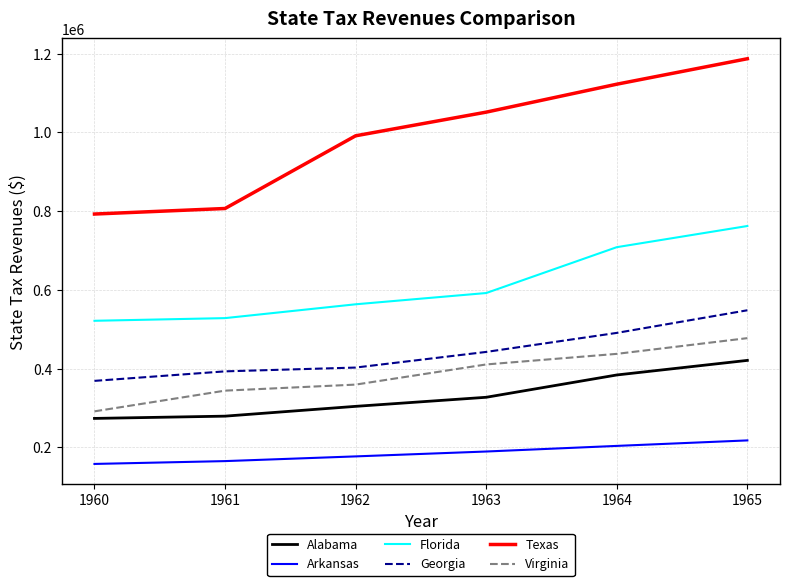

Reading left to right, transcribe all the data shown in this chart.

Alabama: 273718	279475	304369	327399	384054	421096
Arkansas: 158118	165301	177269	189658	203912	217861
Florida: 521682	528456	563575	592180	708637	762402
Georgia: 369080	393234	402884	442596	490915	548388
Texas: 792800	806867	991501	1051584	1122553	1187247
Virginia: 291664	344256	359604	410792	437666	477605